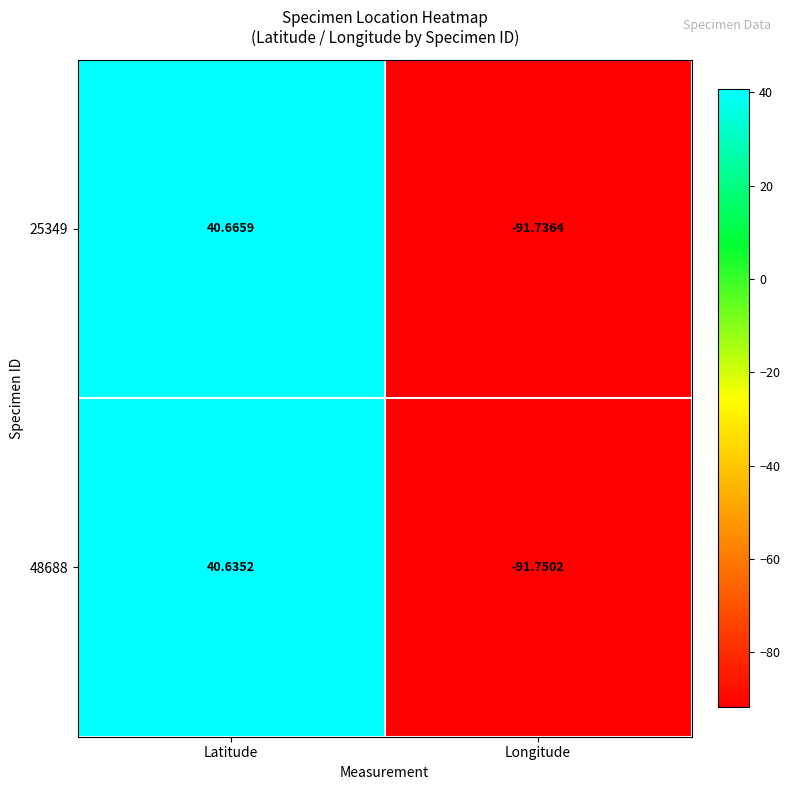

At which label does 25349 reach its minimum?

Longitude